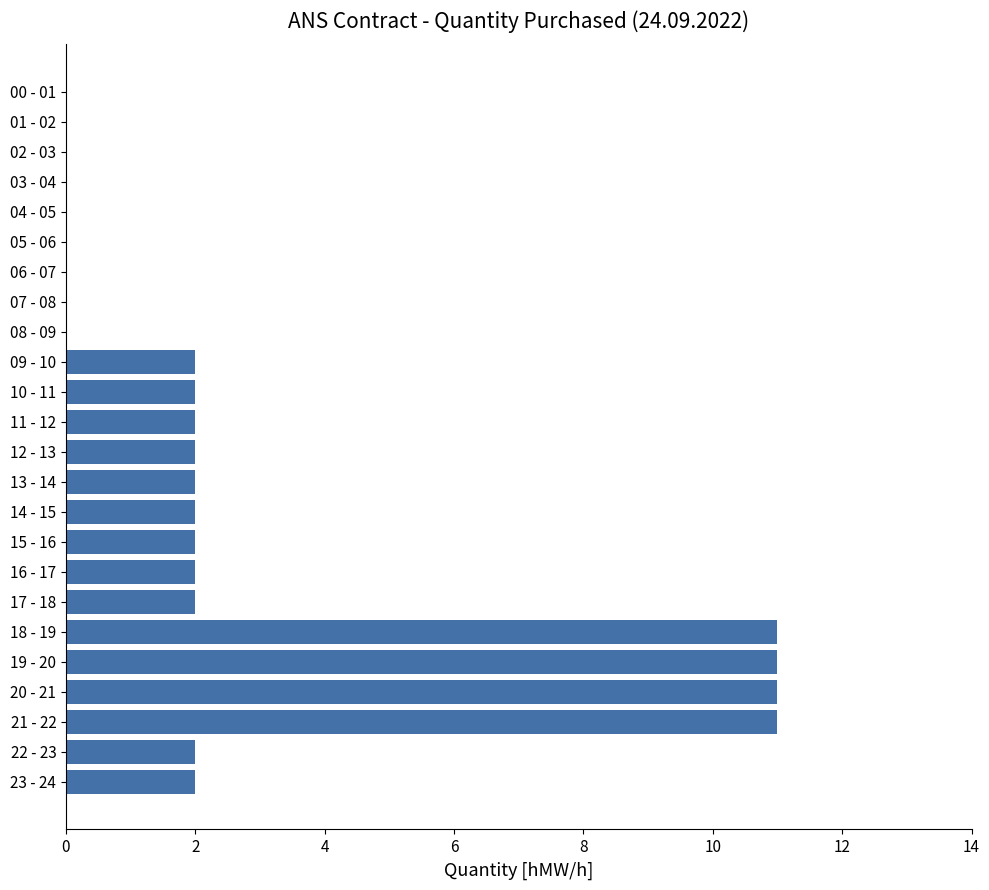

The value at 21 - 22 is 19. True or false?

False